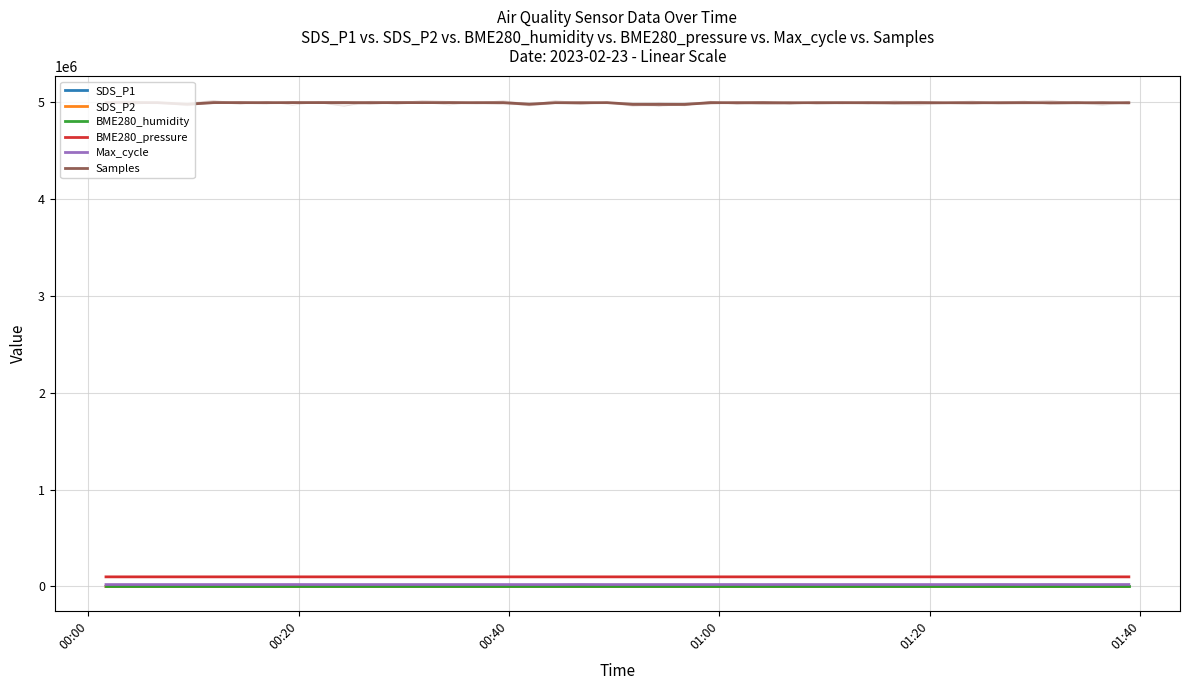

What is the difference between the second highest and minimum values in the BME280_pressure series?

22.0